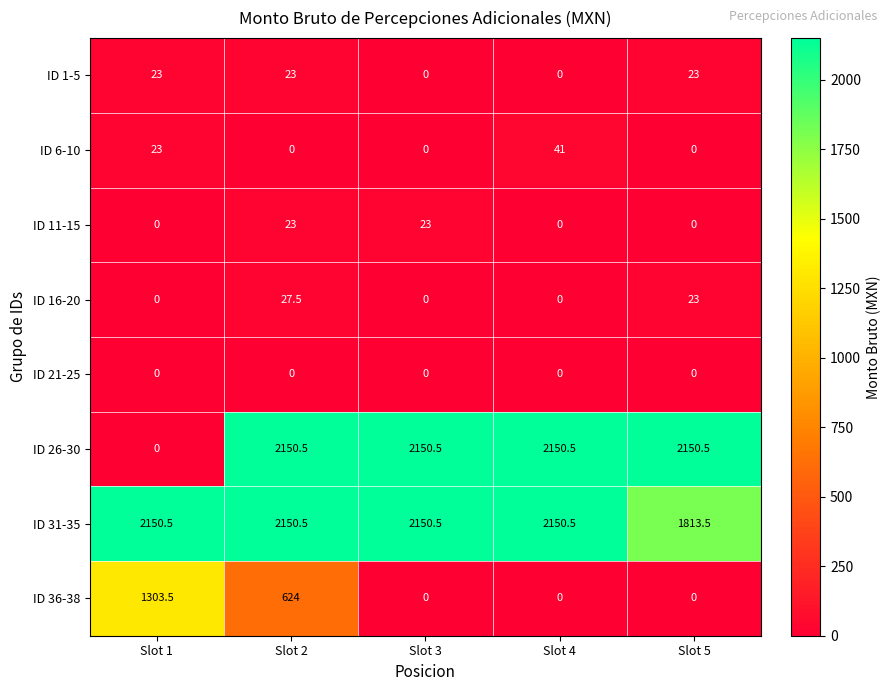

What is the maximum value for ID 36-38?

1303.5